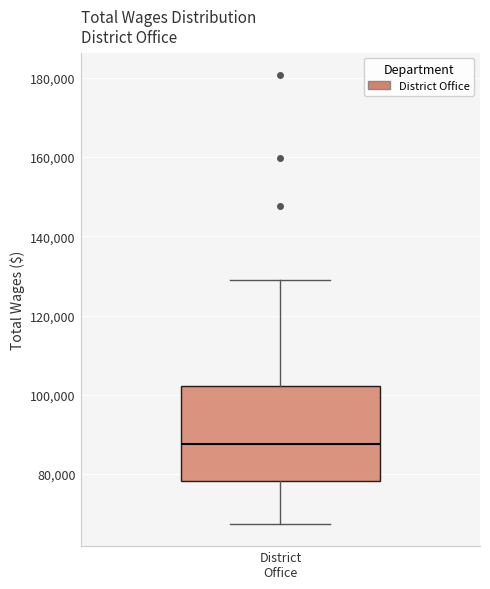

Transcribe this box plot: give where the median line is, the range the box spans, and where the two whiskers end, as read against the y-axis. The values are not printed on the chart, so give them approximately, as read against the axis.

median 88000, box 78000 to 102000, whiskers 68000 to 128000